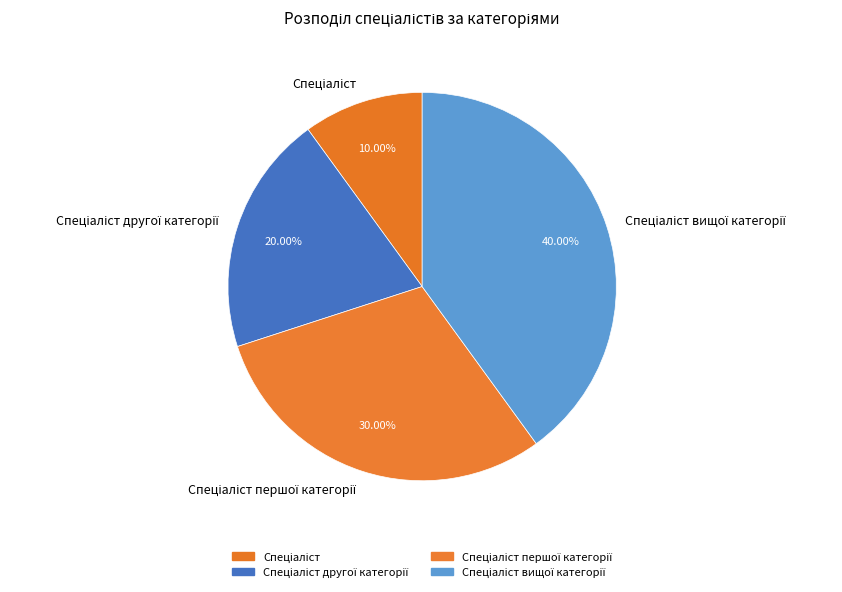

Does any single category account for the majority?

No